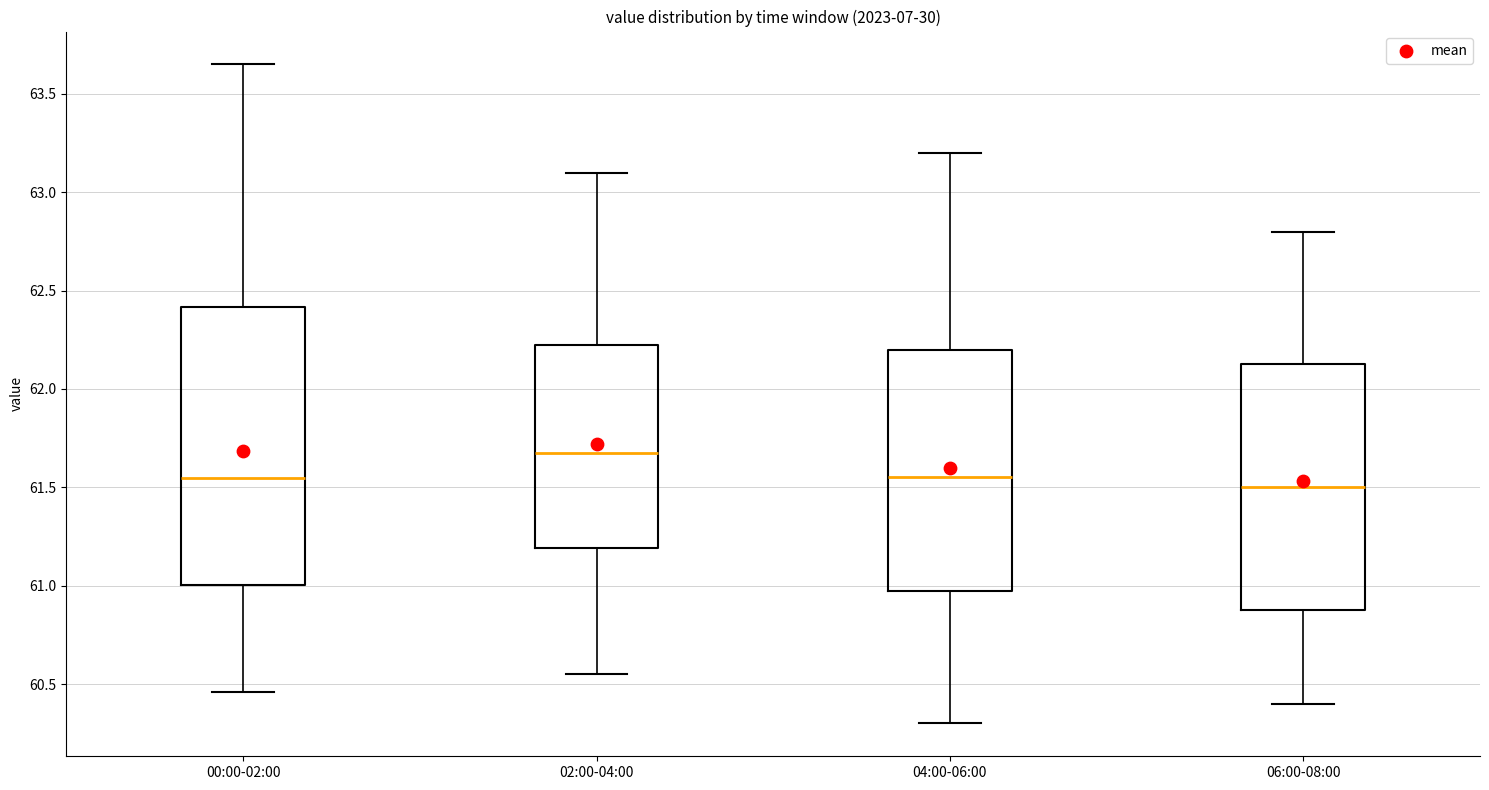

Comparing the boxes themselves (not the whiskers), which one is the tallest?

00:00-02:00